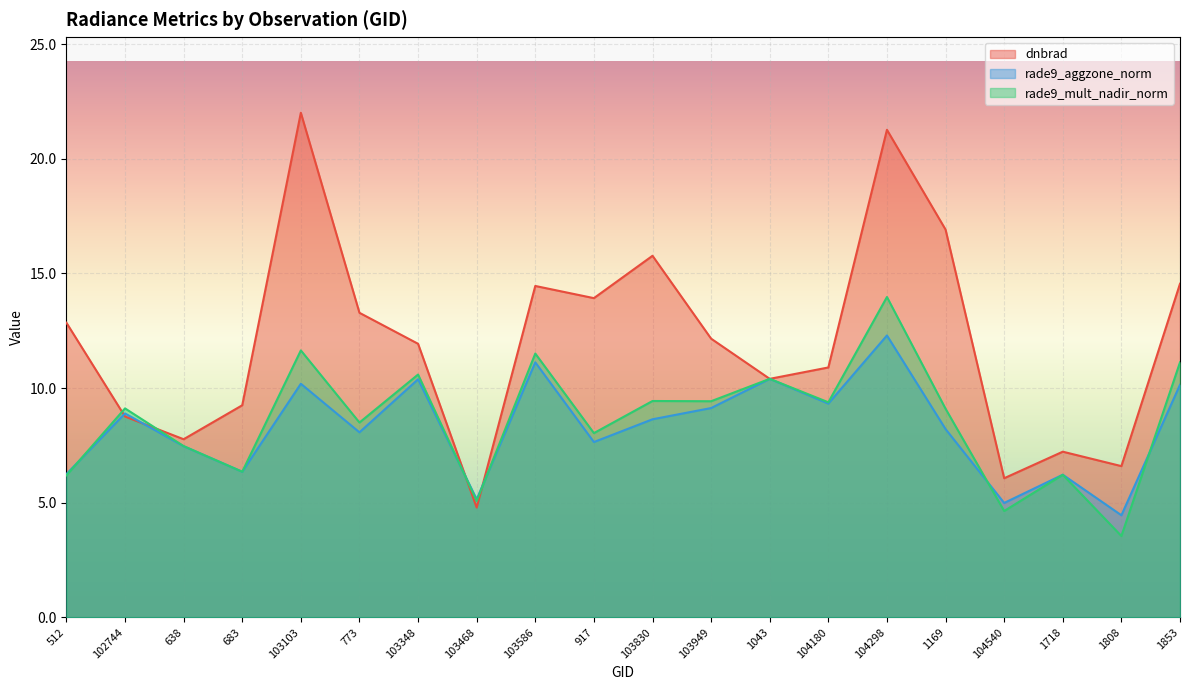

In rade9_aggzone_norm, how many points are lower than both neighbors (excluding endpoints)?

7